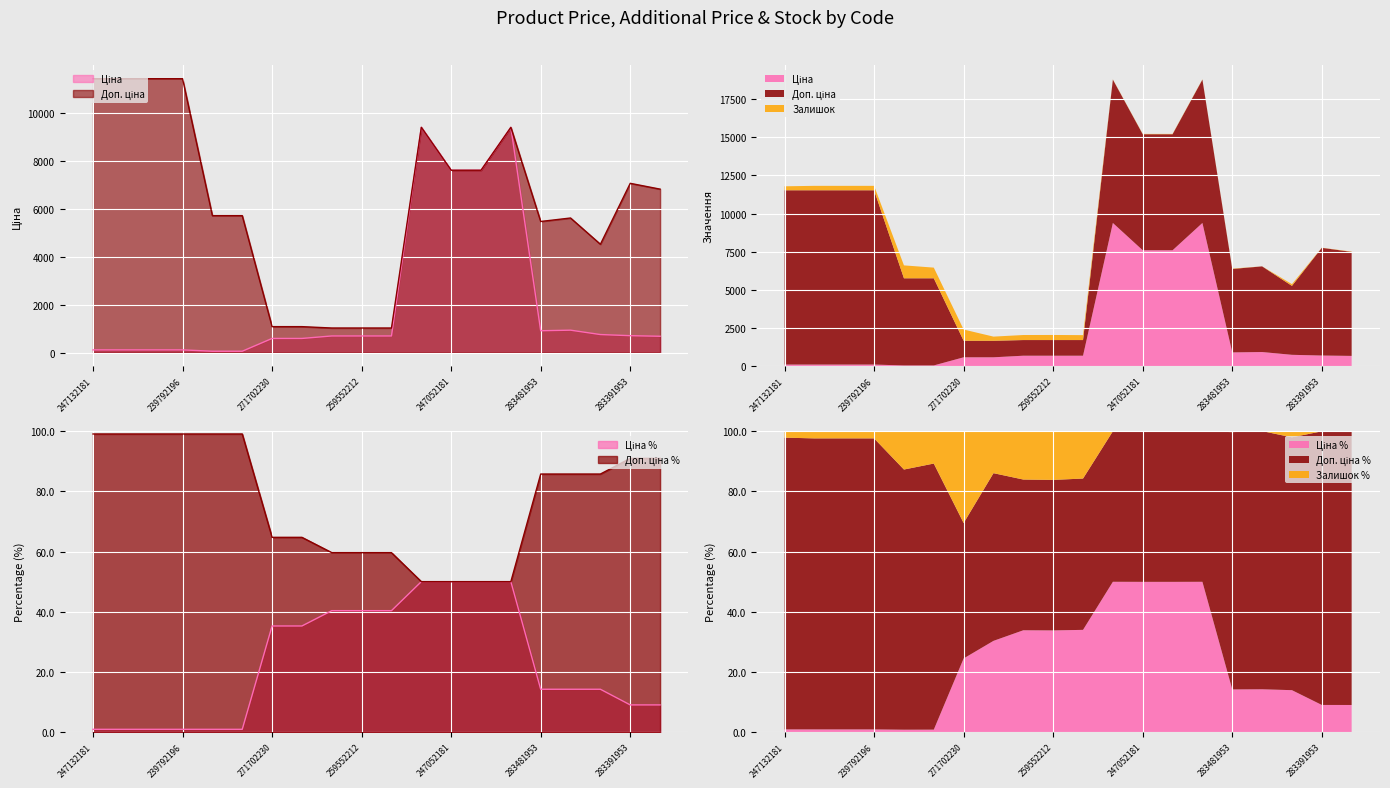

Is it true that Ціна equals 426.4 at 259552189?

False